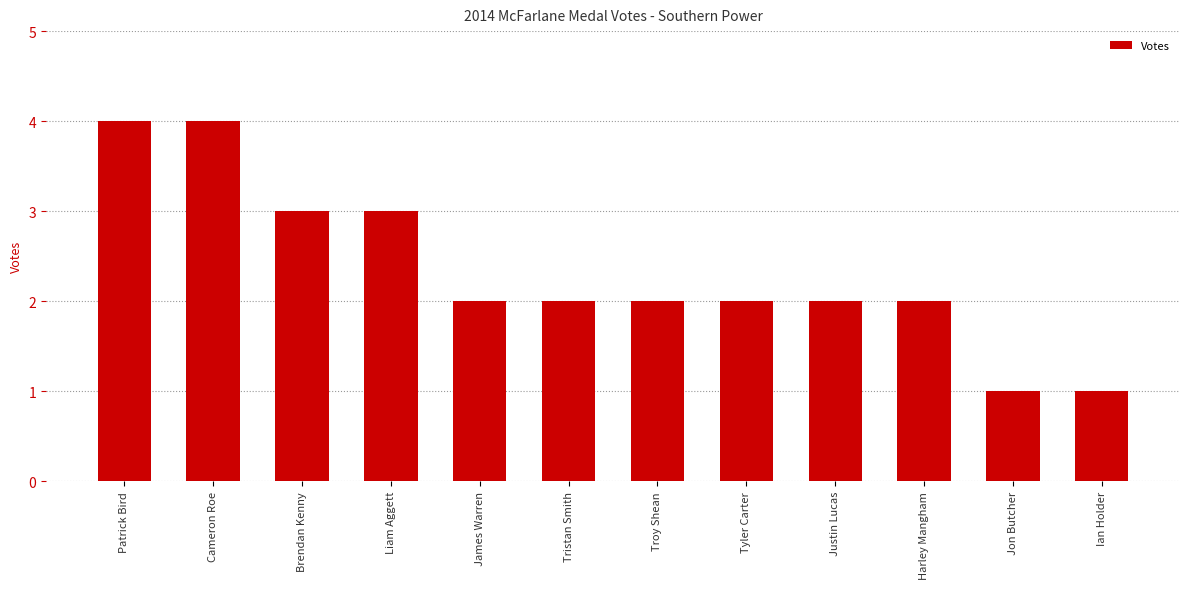

What is the difference between the values at Jon Butcher and Patrick Bird?

3